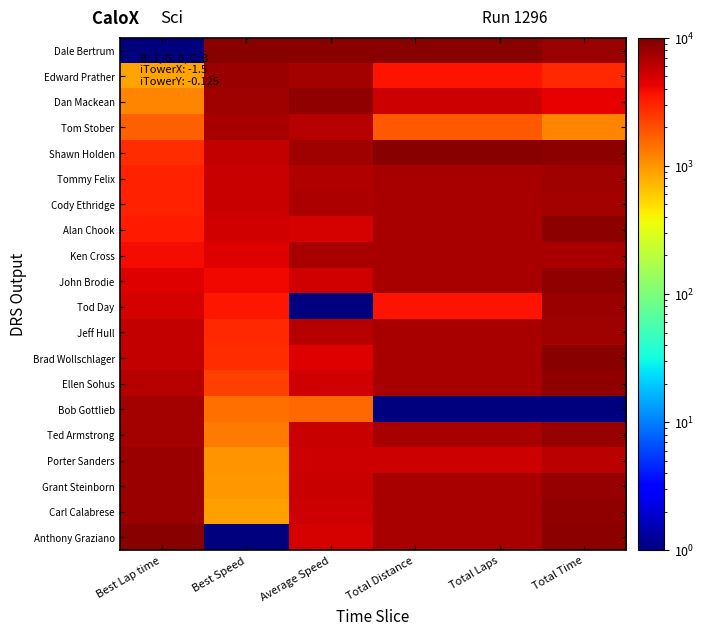

Between Total Time and Best Lap time, which is larger?

Total Time